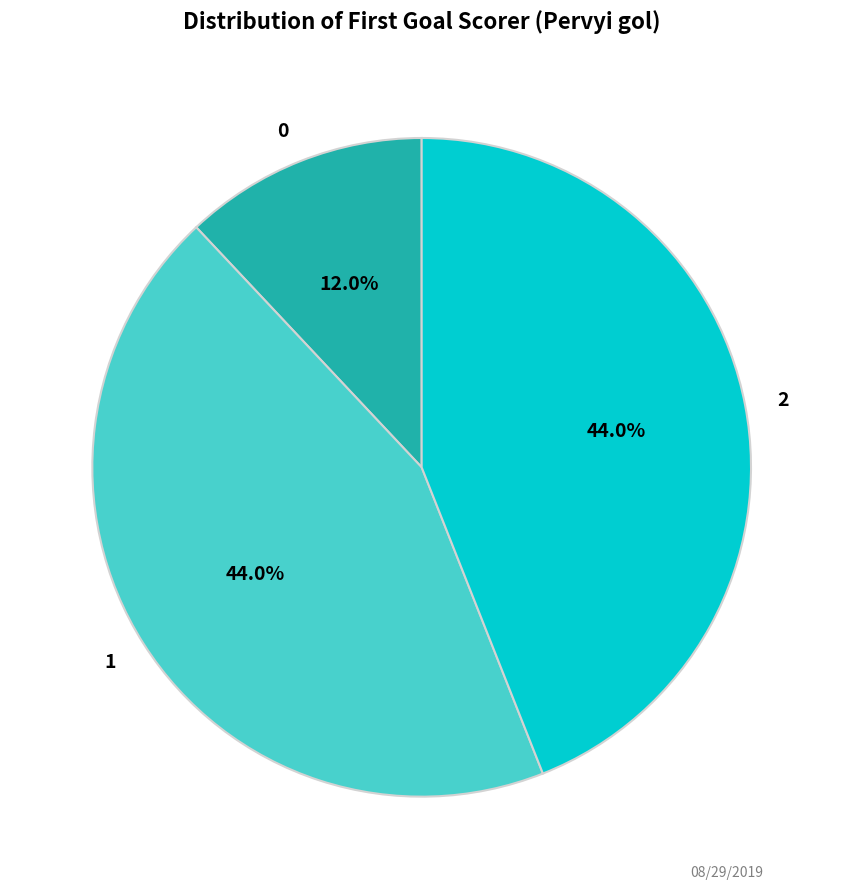

Combined, what portion of the pie is 1 and 0?

56.0%